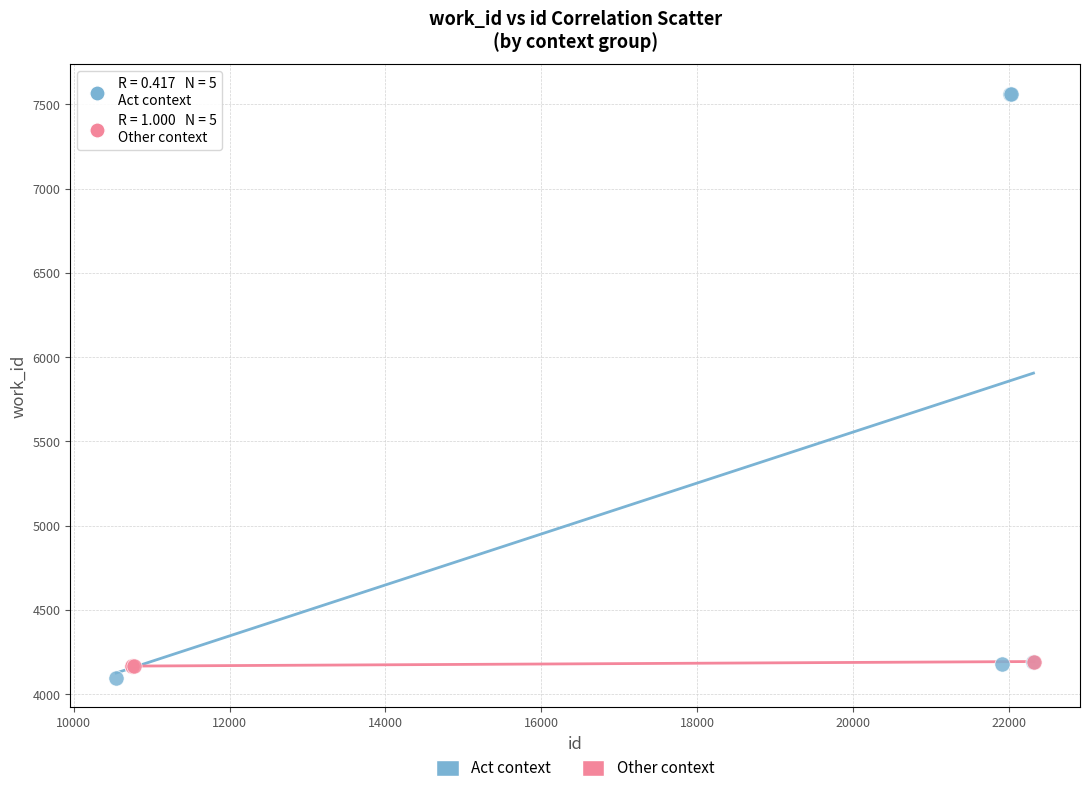

What are all the series names shown in the legend?

Act context, Other context